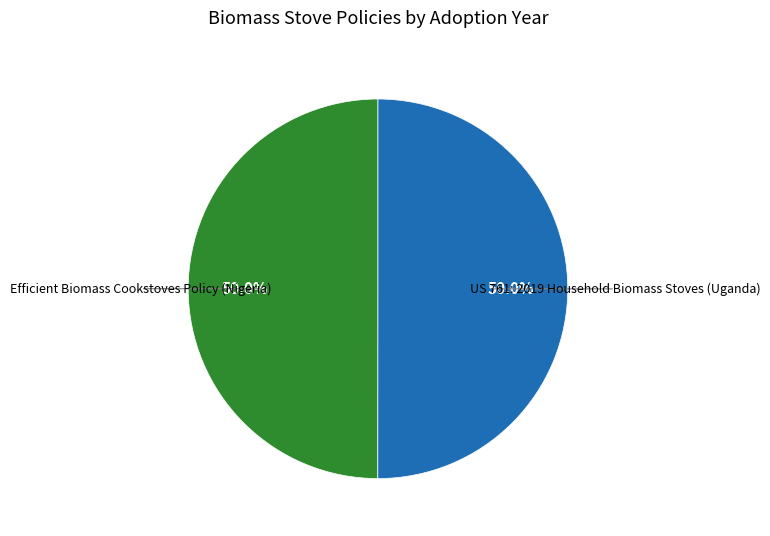

What is the largest slice in the pie chart?

US 761: 2019 Household Biomass Stoves (Uganda)